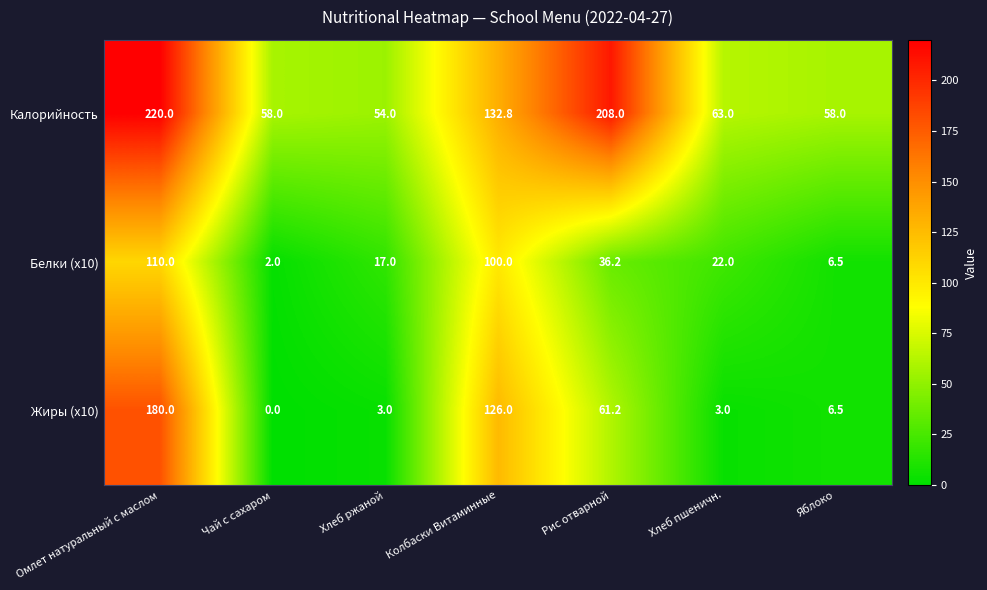

What is the maximum value shown in the chart?

220.0